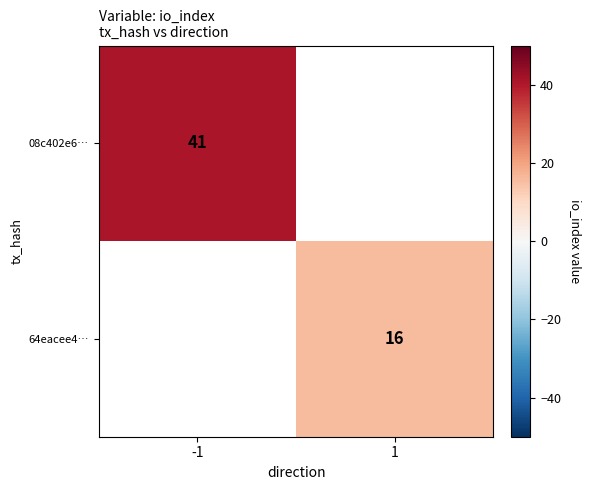

Count the number of data series in this chart.

2